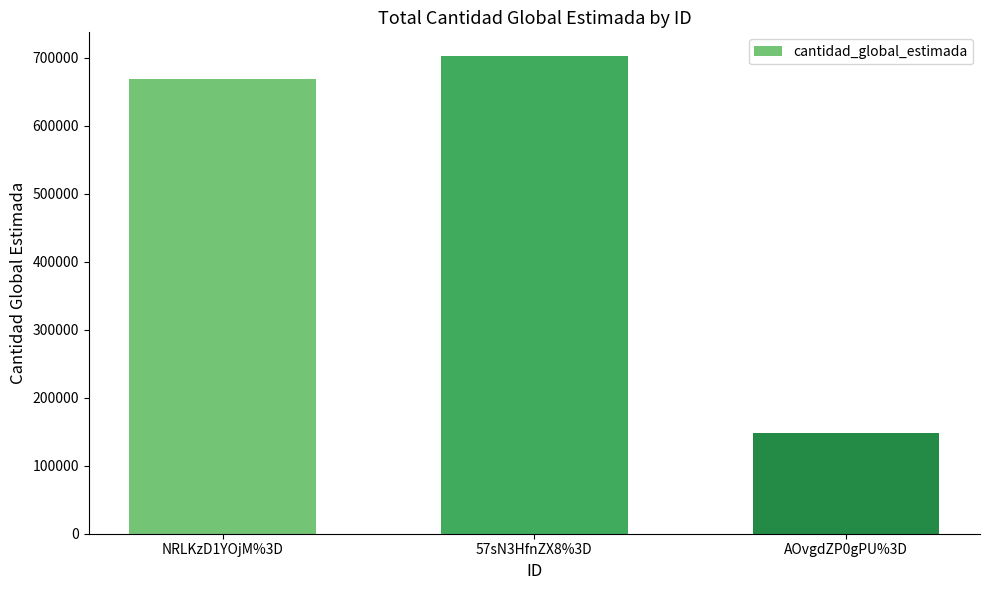

Between AOvgdZP0gPU%3D and NRLKzD1YOjM%3D, which is larger?

NRLKzD1YOjM%3D